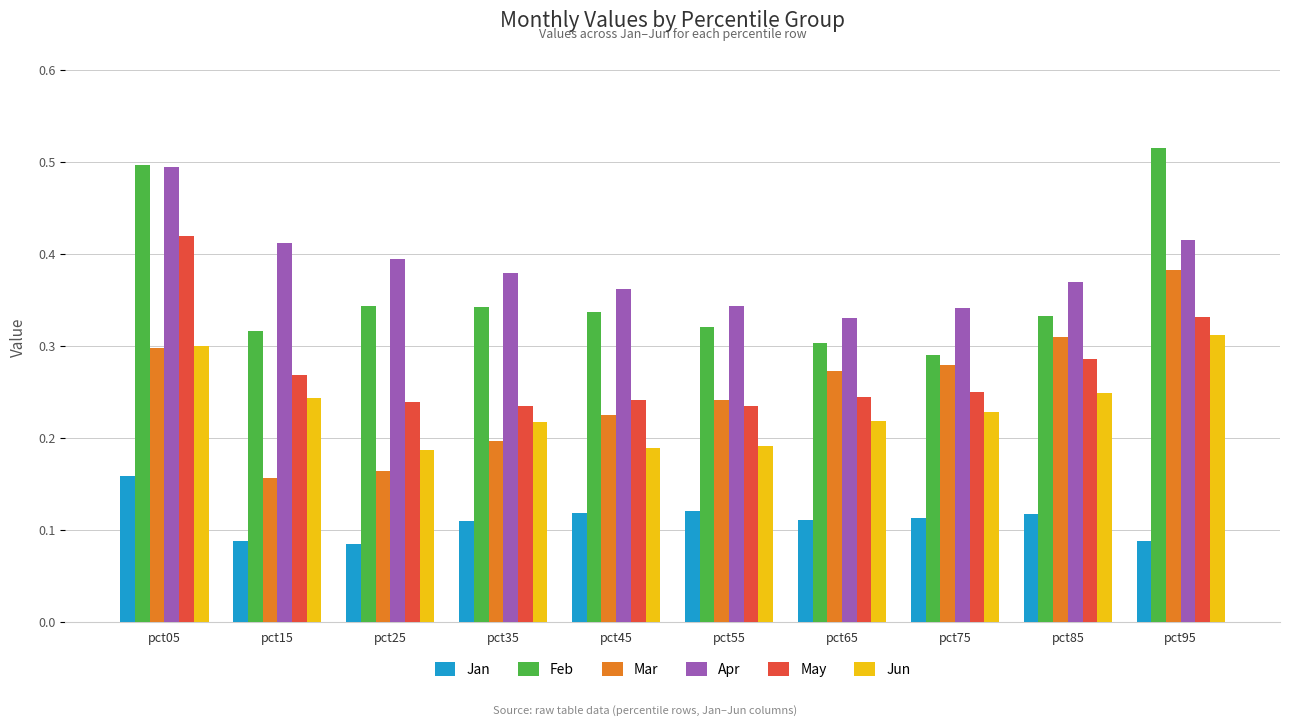

What is the sum of all Jun values?

2.3